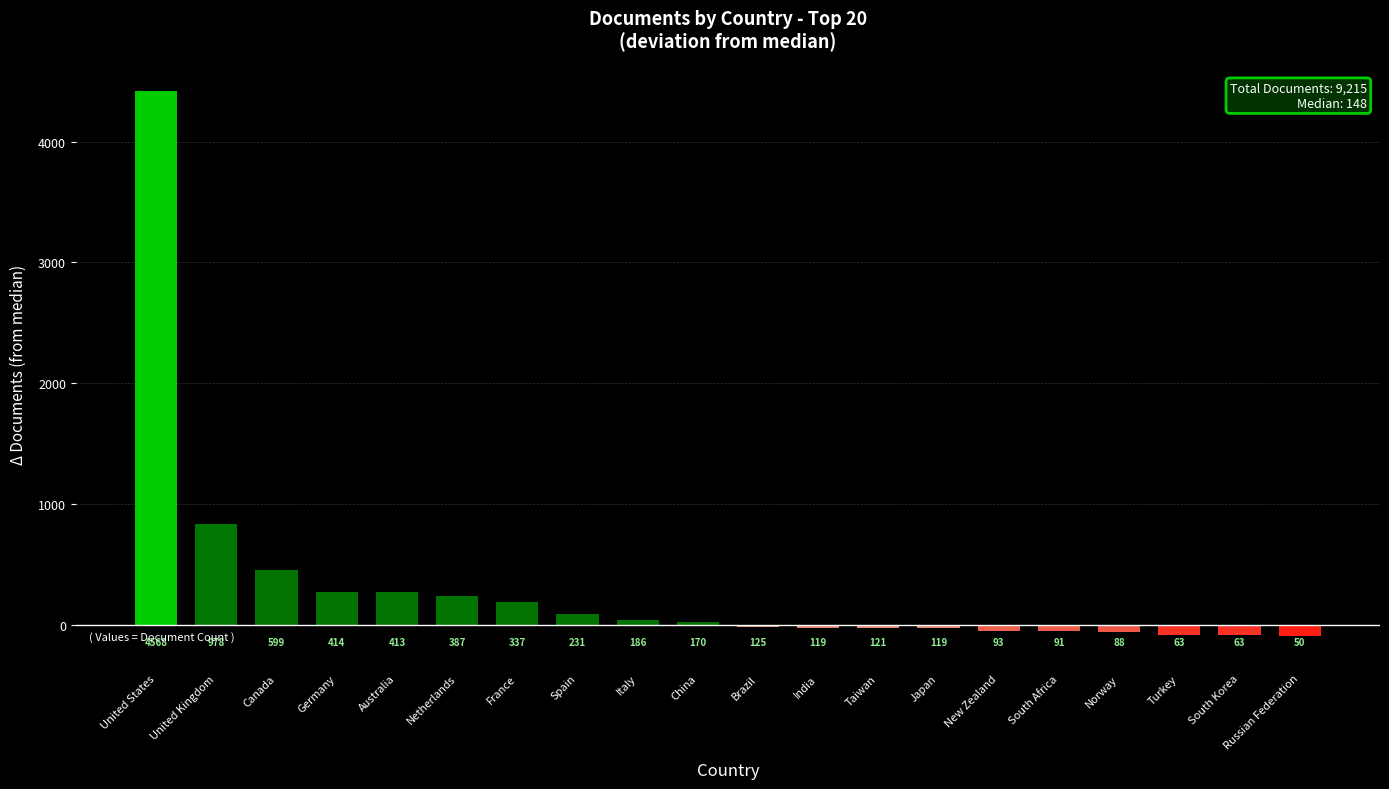

What is the maximum value shown in the chart?

4420.5